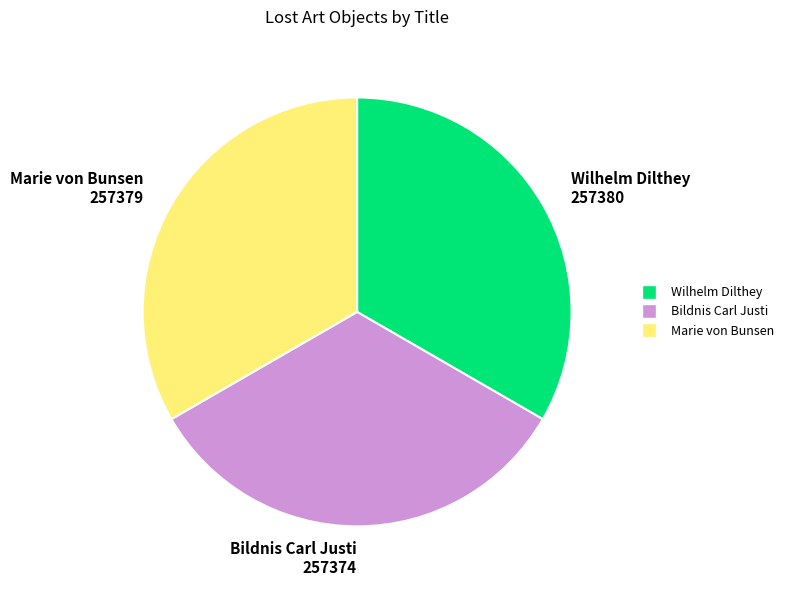

Does Marie von Bunsen represent more than half of the total?

No